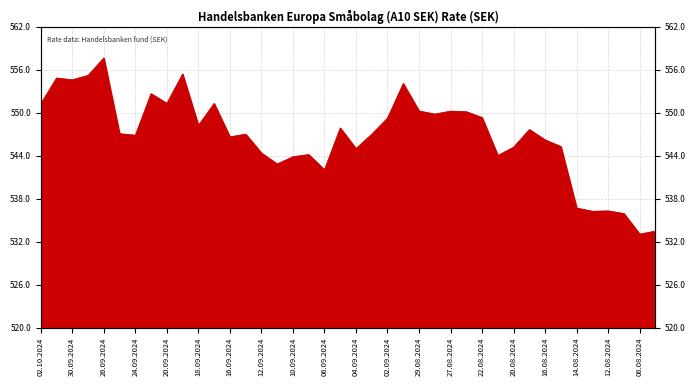

What is the label of the 7th point from the left?

24.09.2024